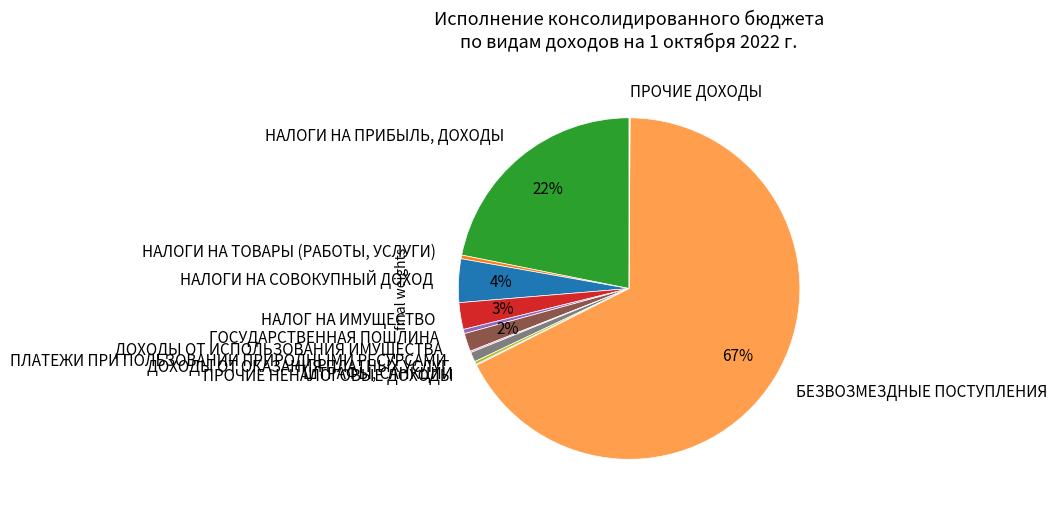

Does any single category account for the majority?

Yes